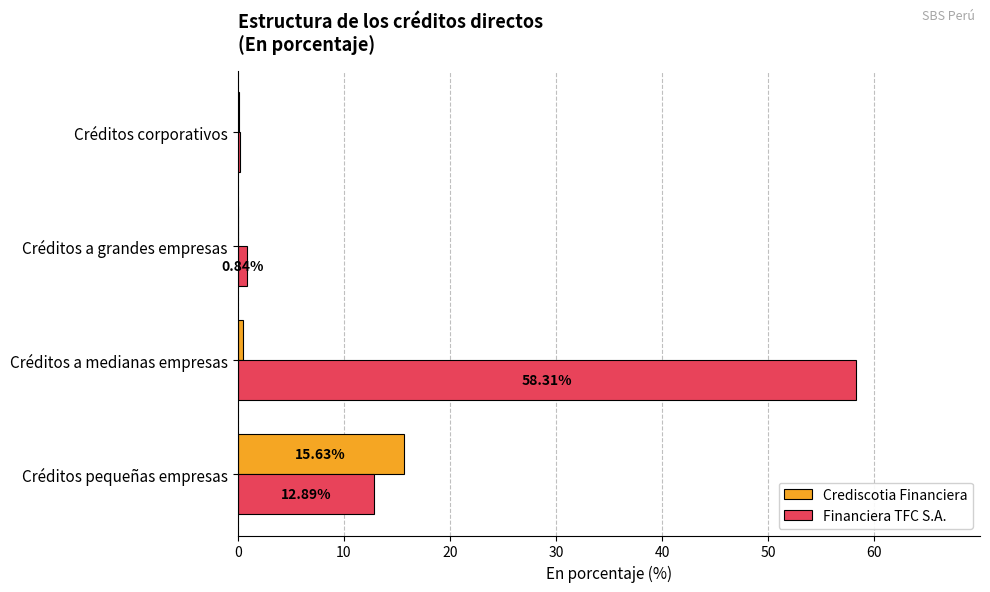

Which series changed the most between Créditos pequeñas empresas and Créditos corporativos?

Crediscotia Financiera